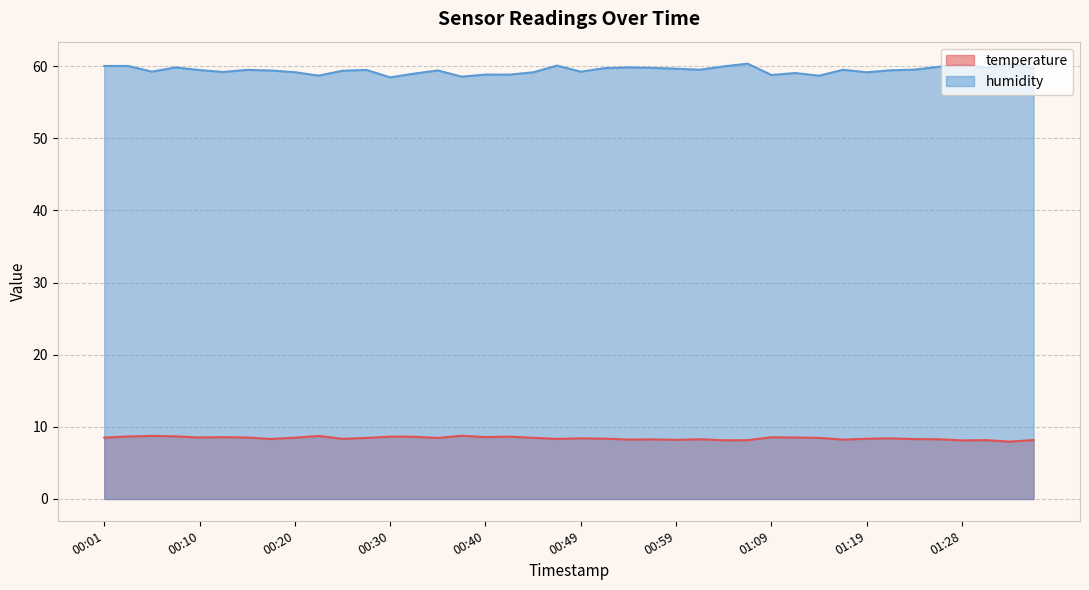

True or false: humidity and temperature intersect in this chart.

False